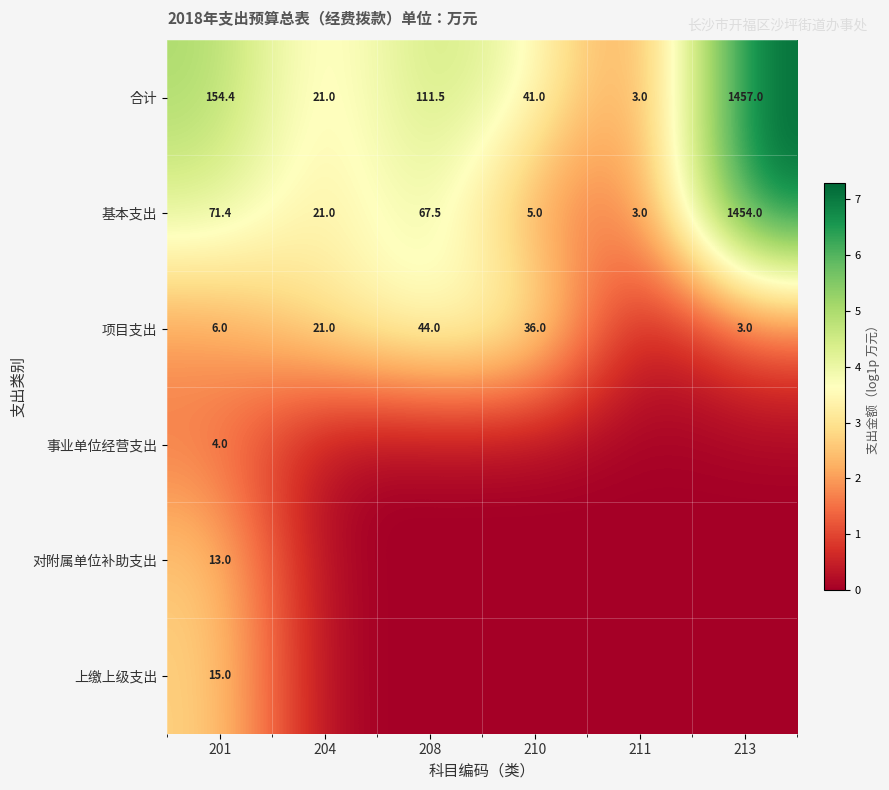

What is the difference between the 基本支出 values at 210 and 211?

2.0